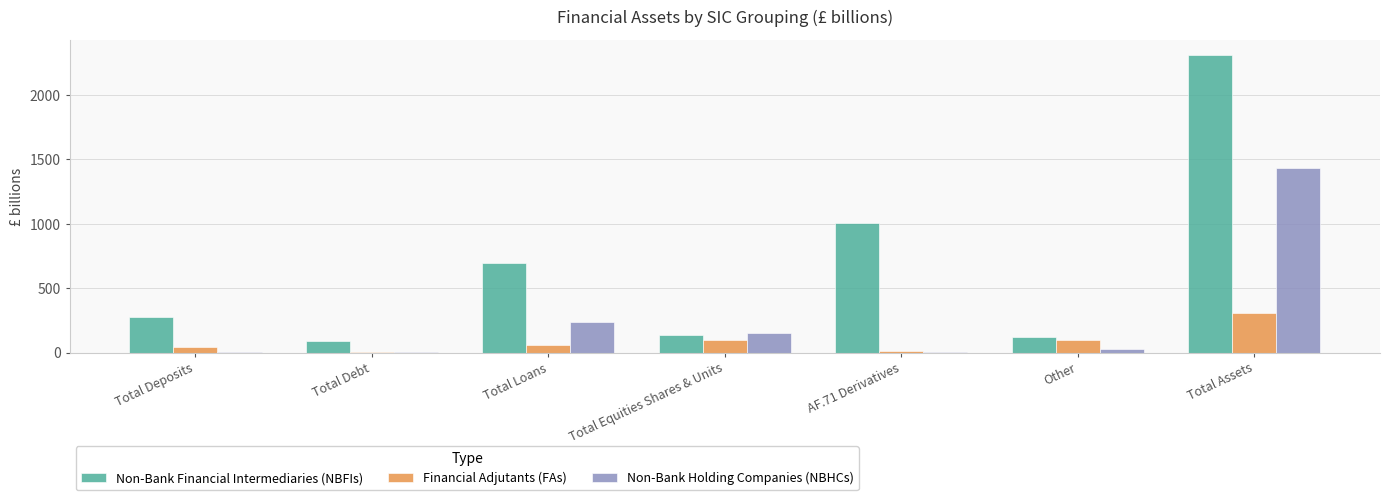

What is the sum of the Non-Bank Financial Intermediaries (NBFIs) values at Total Assets and Total Equities Shares & Units?

2450